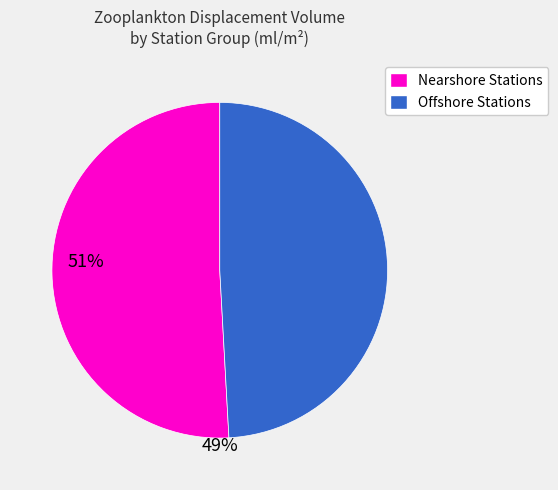

Is there a majority slice in this chart?

Yes